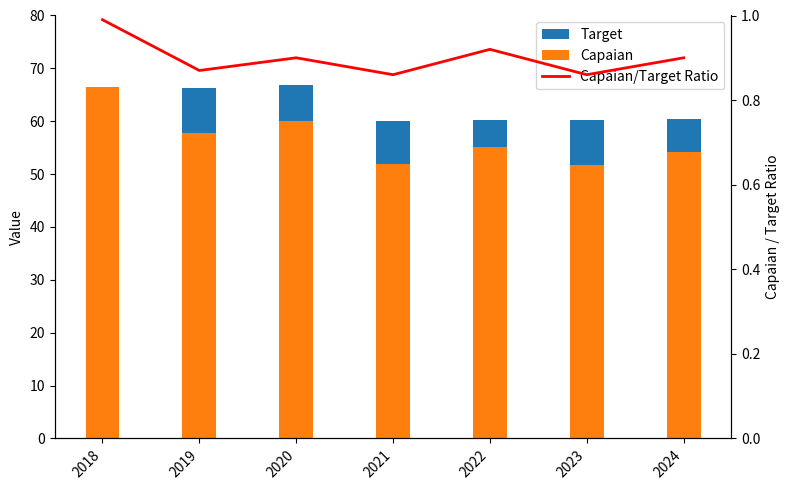

What is the difference between the maximum and minimum values in the Target series?

6.8